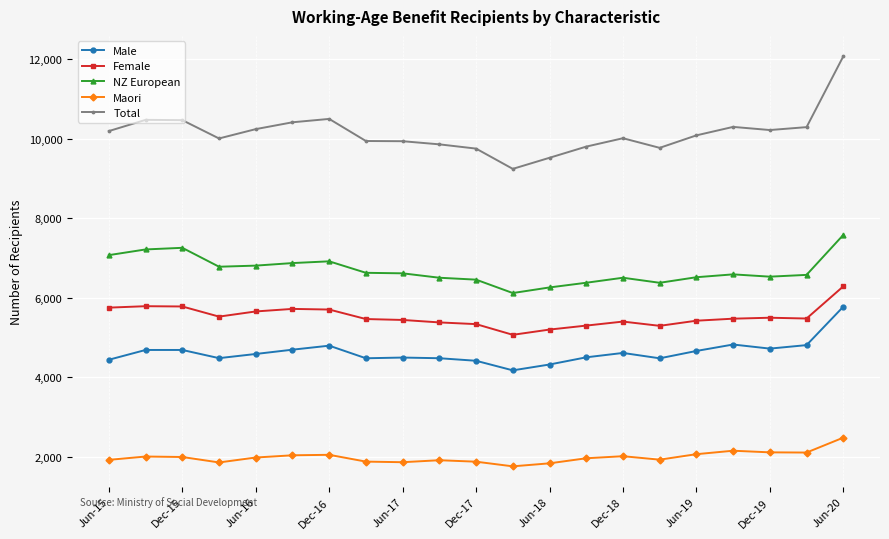

What is the lowest value of the NZ European series?

6120